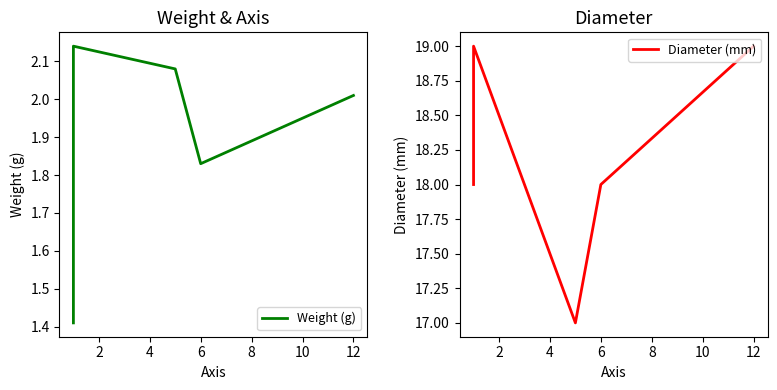

How many data points in Diameter (mm) are less than 18?

1